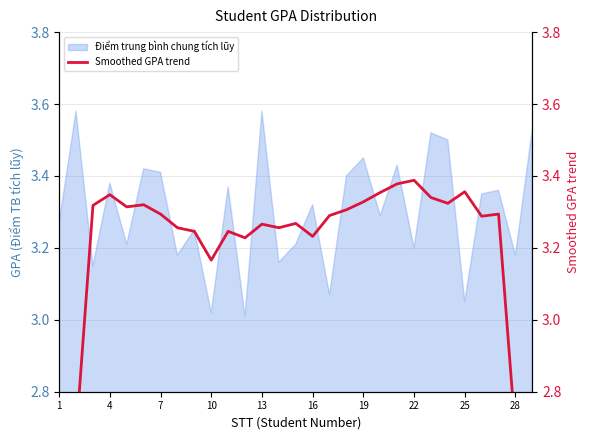

The Điểm trung bình chung tích lũy series shows 5.5 at 22. True or false?

False